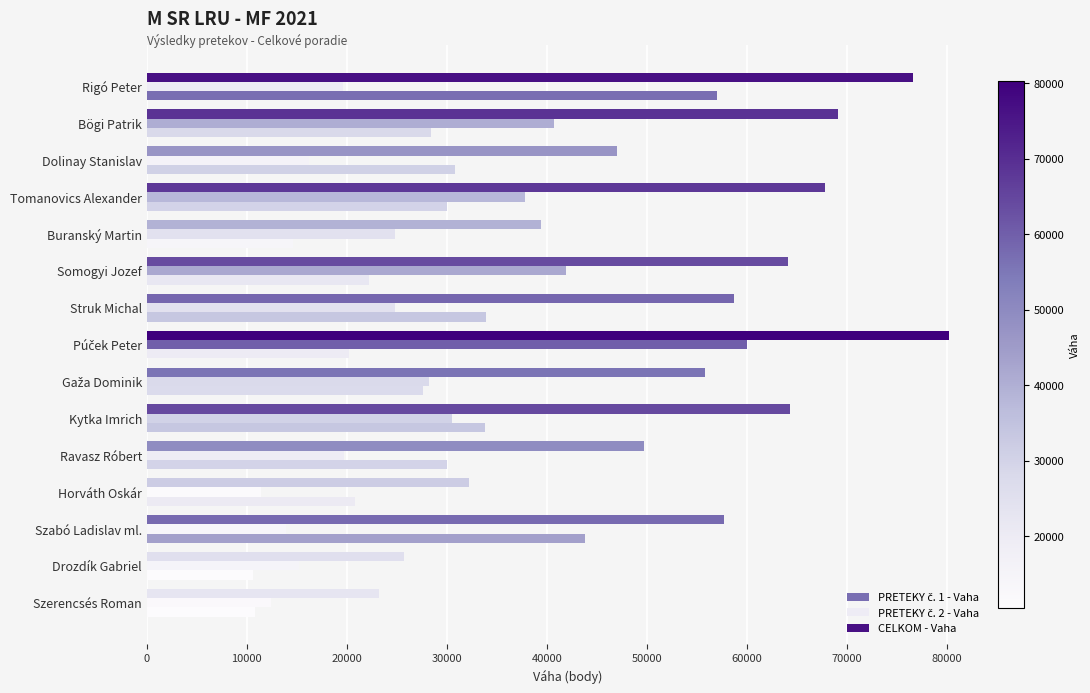

Which series changed the most between Kytka Imrich and Szerencsés Roman?

CELKOM - Vaha